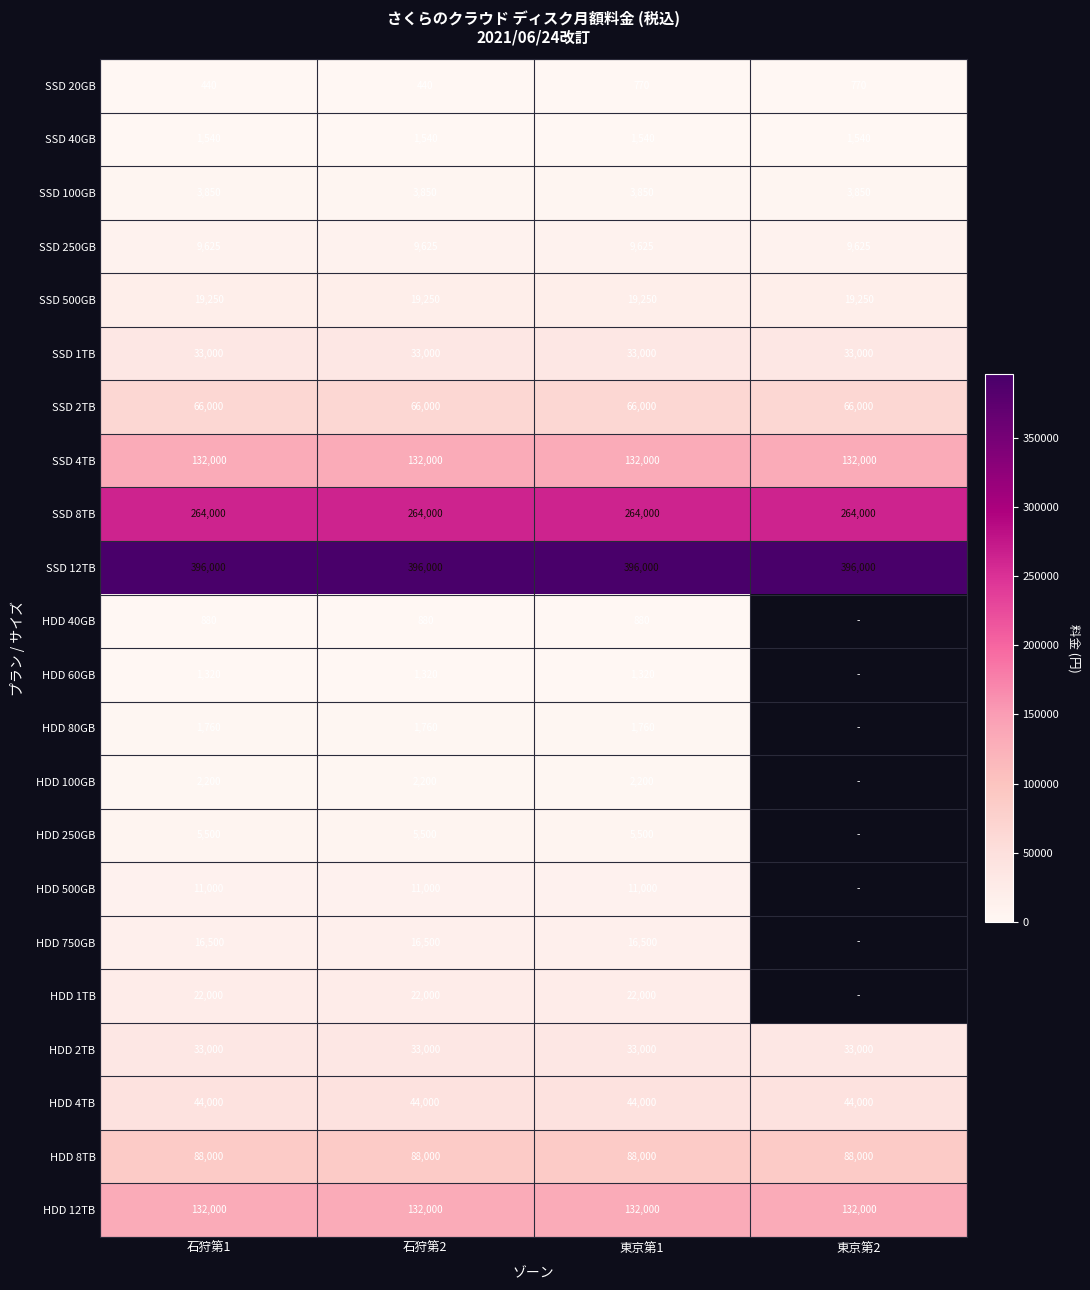

Is the value of SSD 8TB at 石狩第2 greater than the value of HDD 250GB at 石狩第1?

Yes